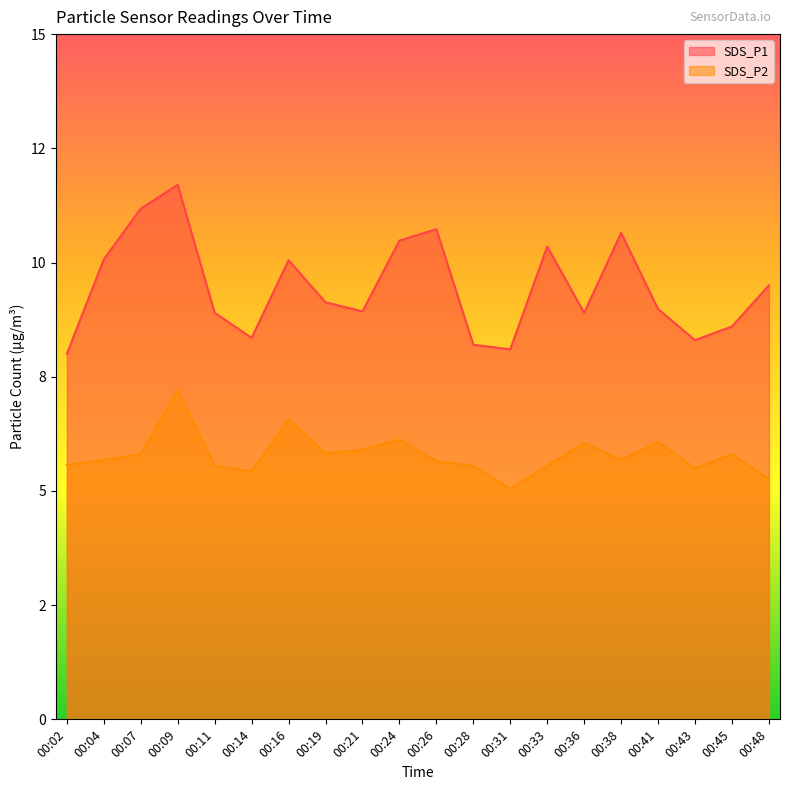

What is the value of the SDS_P1 point at the 17th from the left?

9.0